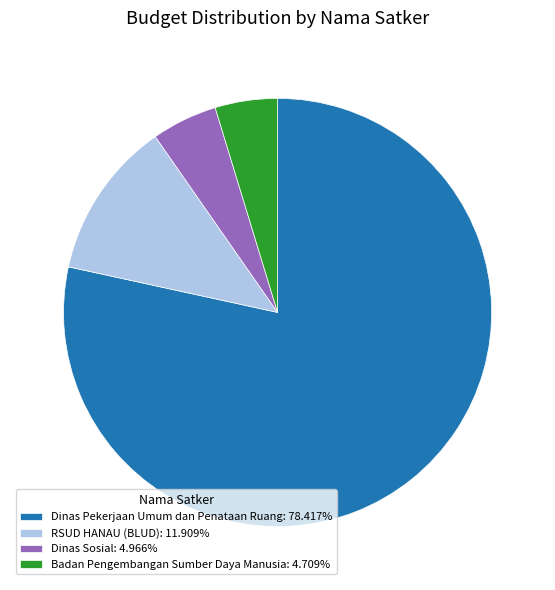

Does any single category account for the majority?

Yes